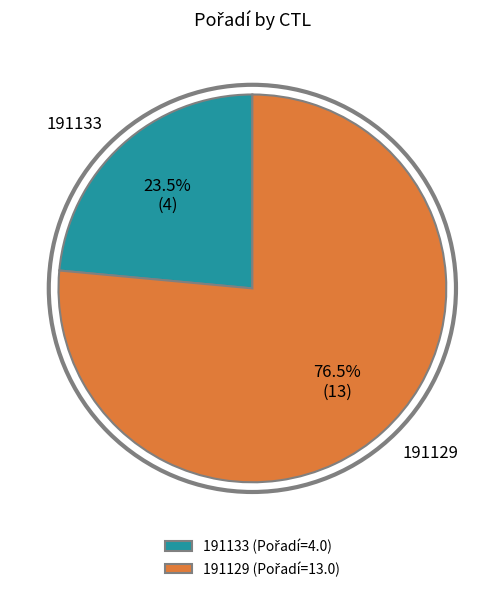

Is there a majority slice in this chart?

Yes